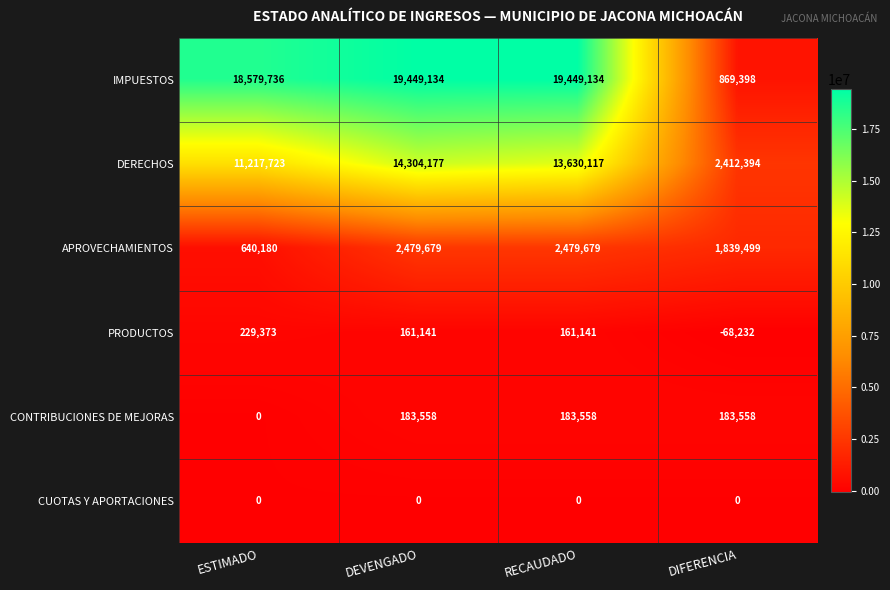

Is it true that CONTRIBUCIONES DE MEJORAS equals 244149 at DIFERENCIA?

False